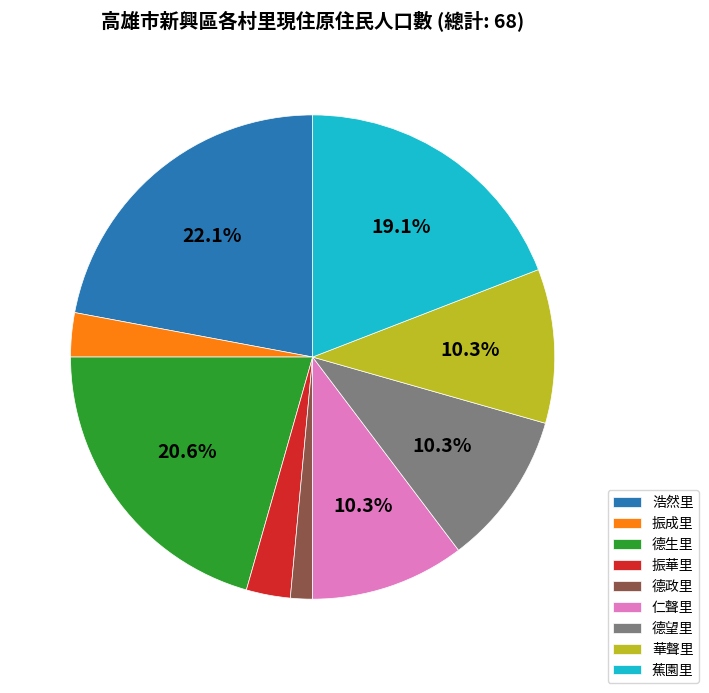

True or false: 浩然里 accounts for 16% of the total.

False